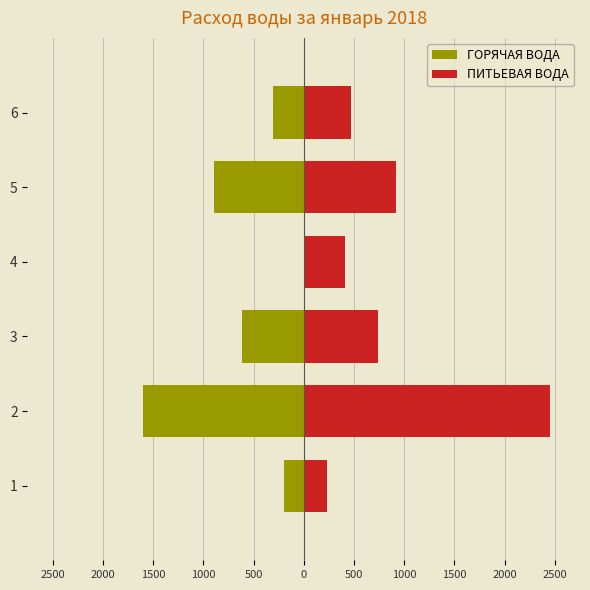

At 2, list the series in order from largest to smallest.

ПИТЬЕВАЯ ВОДА, ГОРЯЧАЯ ВОДА